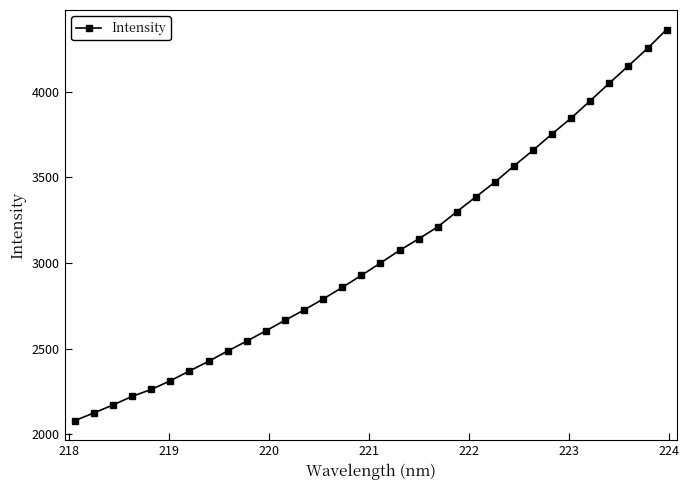

What is the greatest value displayed?

4361.4